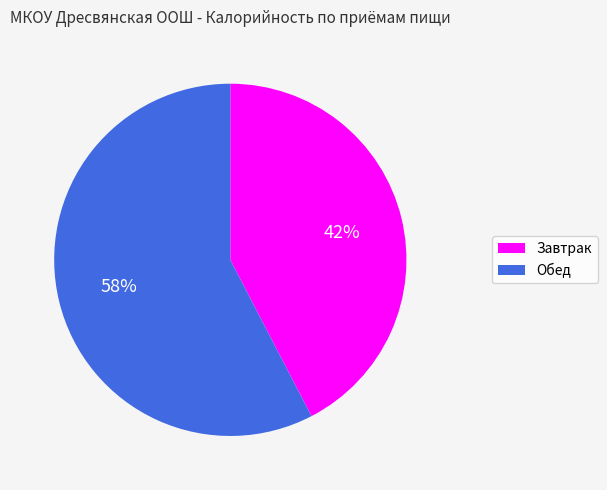

Is the sum of Завтрак and Обед greater than half?

Yes